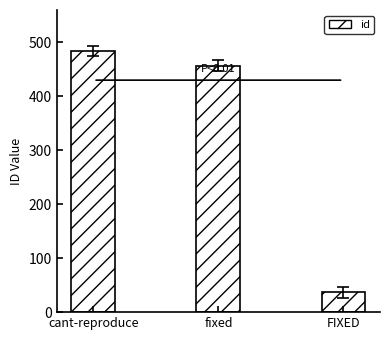

How many distinct data groups are displayed?

1